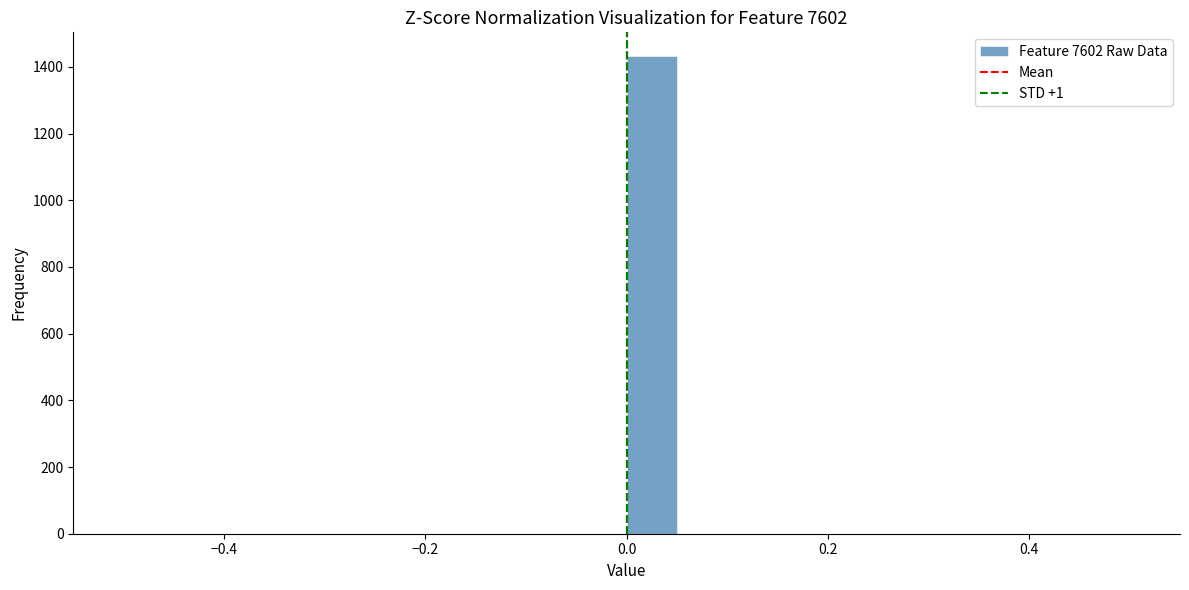

Read against the x-axis, roughly where is the centre of the tallest bar?

0.02